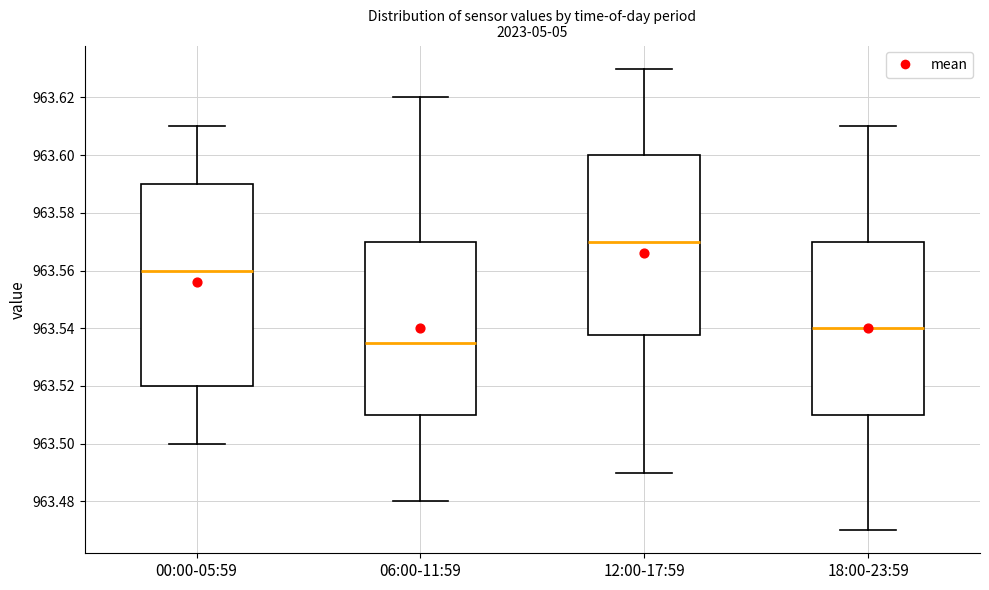

Reading left to right, read every box against the y-axis: the position of its median line, the range the box covers, and the ends of its whiskers. The values are not printed on the chart, so give them approximately, as read against the axis.

00:00-05:59: median 963.560, box 963.520 to 963.590, whiskers 963.500 to 963.610
06:00-11:59: median 963.536, box 963.510 to 963.570, whiskers 963.480 to 963.620
12:00-17:59: median 963.570, box 963.538 to 963.600, whiskers 963.490 to 963.630
18:00-23:59: median 963.540, box 963.510 to 963.570, whiskers 963.470 to 963.610